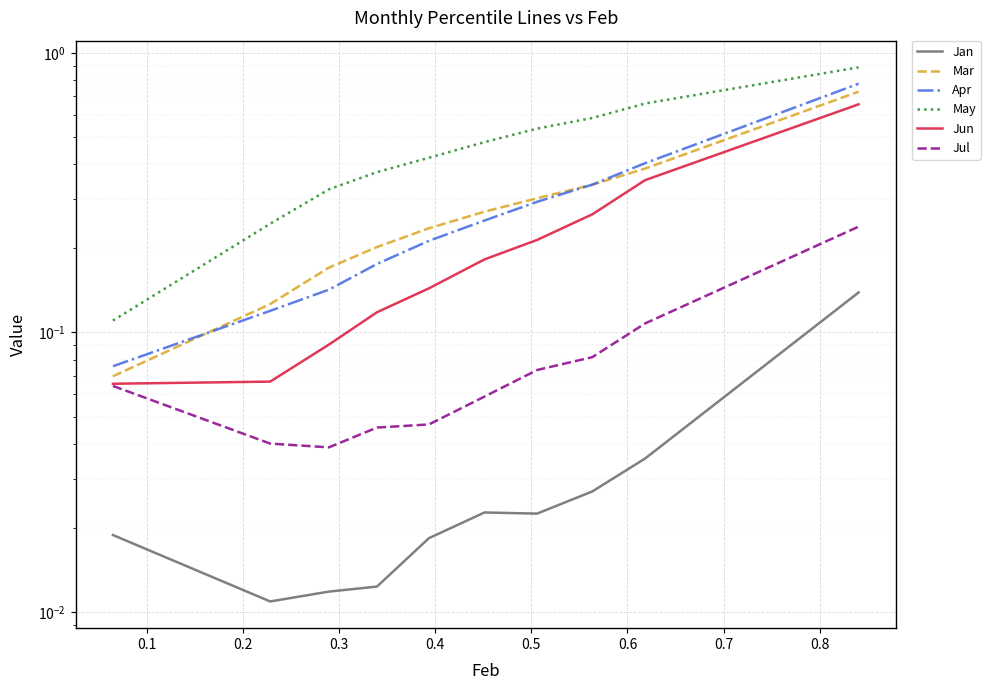

Reading left to right, extract all data points from this chart.

Jan: 0.0	0.0	0.0	0.0	0.0	0.0	0.0	0.0	0.0	0.1
Mar: 0.1	0.1	0.2	0.2	0.2	0.3	0.3	0.3	0.4	0.7
Apr: 0.1	0.1	0.1	0.2	0.2	0.3	0.3	0.3	0.4	0.8
May: 0.1	0.2	0.3	0.4	0.4	0.5	0.5	0.6	0.7	0.9
Jun: 0.1	0.1	0.1	0.1	0.1	0.2	0.2	0.3	0.4	0.7
Jul: 0.1	0.0	0.0	0.0	0.0	0.1	0.1	0.1	0.1	0.2